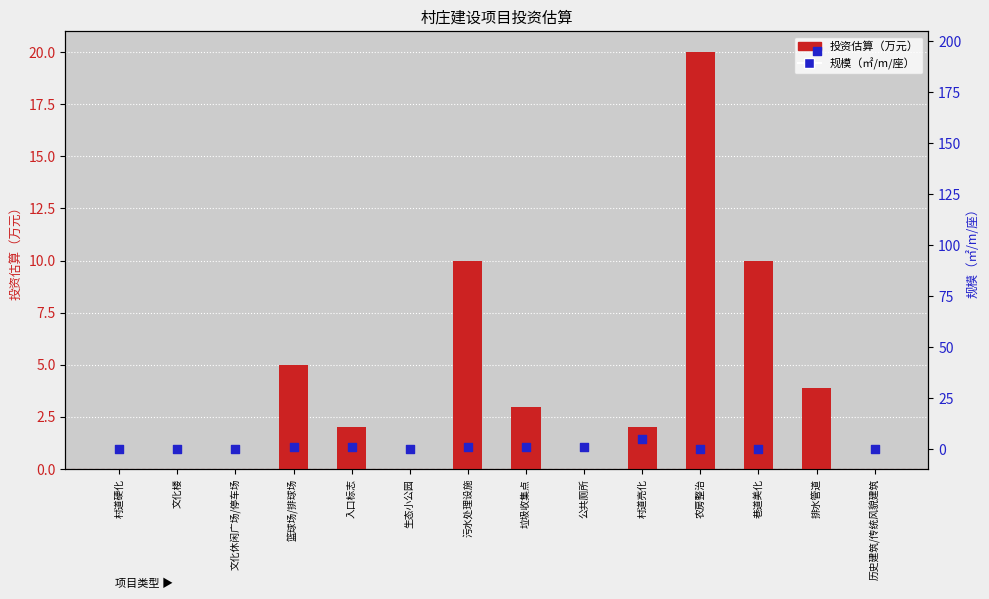

Is the value of 投资估算（万元） at 历史建筑/传统风貌建筑 greater than the value of 规模（㎡/m/座） at 公共厕所?

No